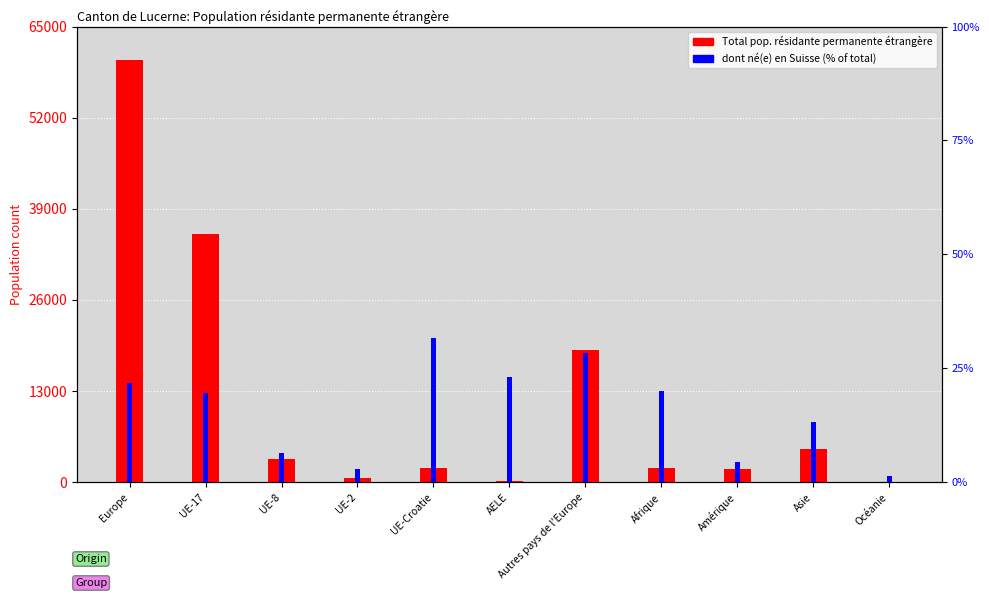

Which series has the widest spread of values?

Total pop.